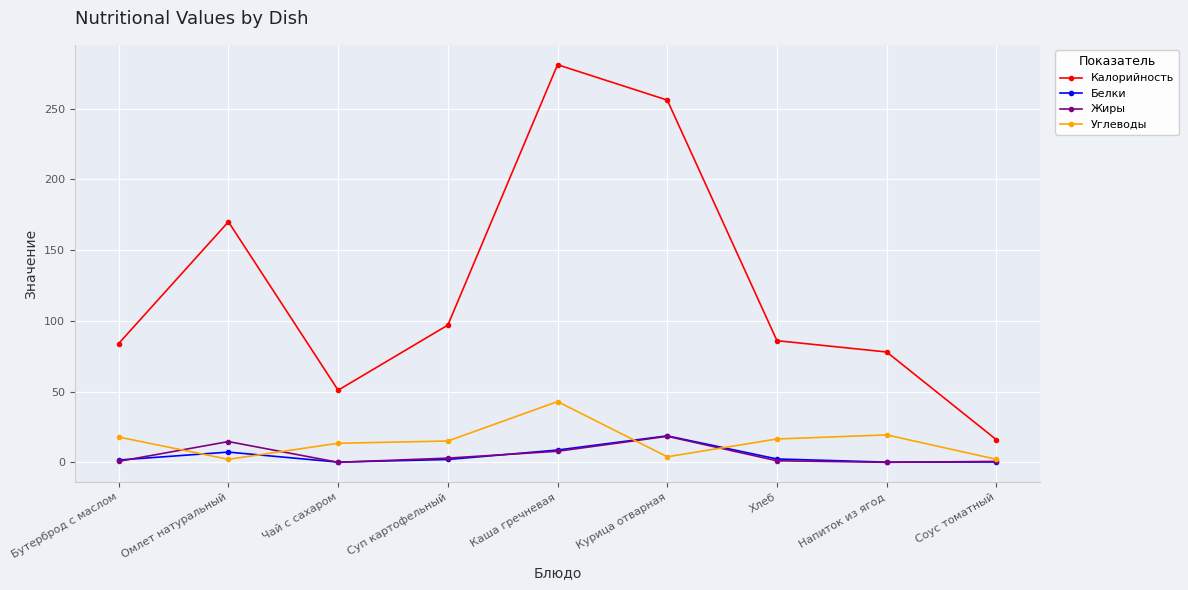

What is the sum of the Жиры values at Каша гречневая and Напиток из ягод?

7.9